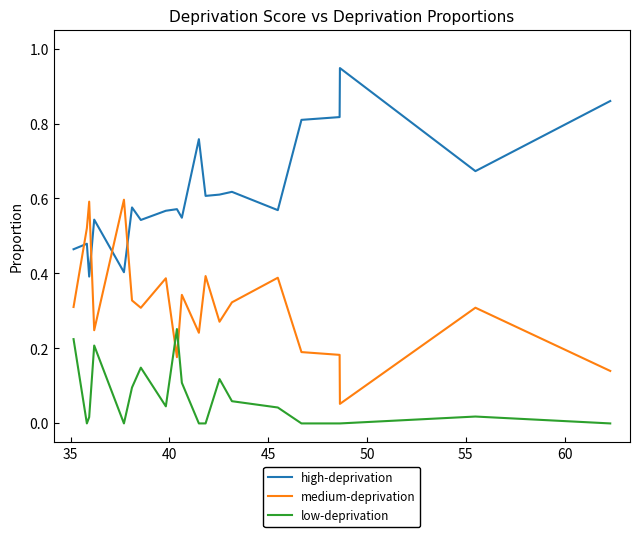

True or false: low-deprivation and high-deprivation cross at least once.

False